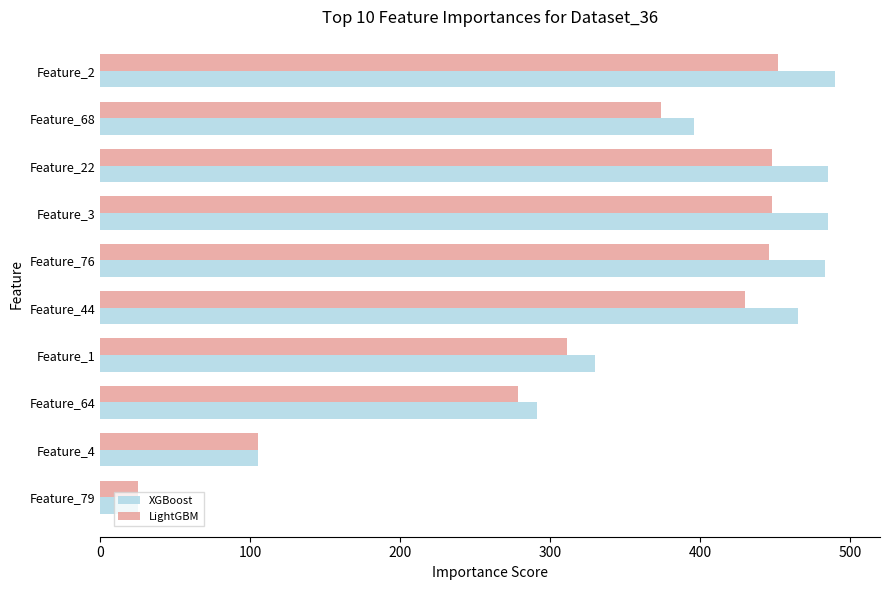

Which series has the largest total across all categories?

XGBoost